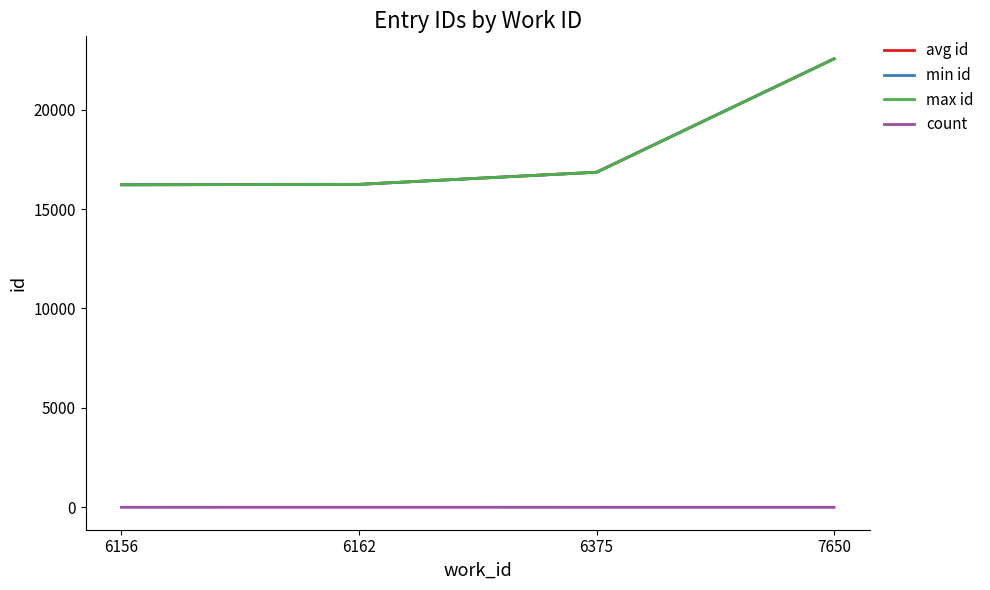

True or false: min id has a value of 22558.0 at 7650.

True